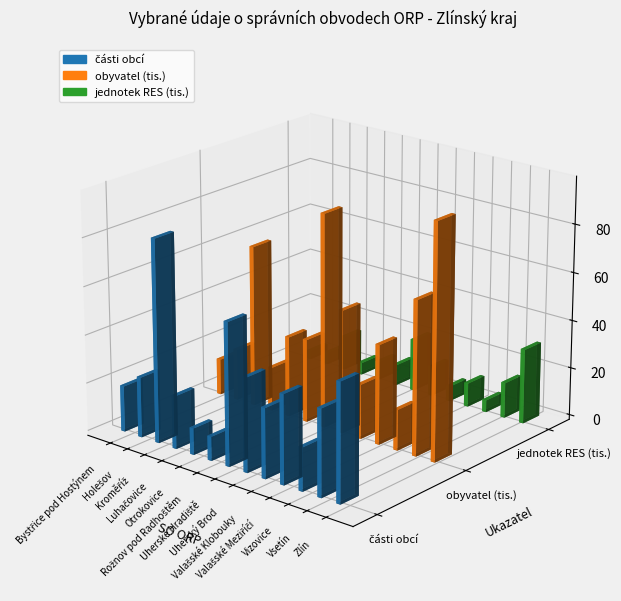

Reading left to right, extract all data points from this chart.

části obcí: 19.0	25.0	84.0	22.0	11.0	10.0	59.0	39.0	29.0	37.0	18.0	36.0	49.0
obyvatel (tis.): 15.0	21.4	67.1	18.3	33.5	34.6	88.7	51.2	22.7	41.5	17.0	64.1	97.5
jednotek RES (tis.): 3.7	4.9	14.2	5.0	7.7	8.7	21.8	12.4	6.3	9.9	5.0	14.7	31.1